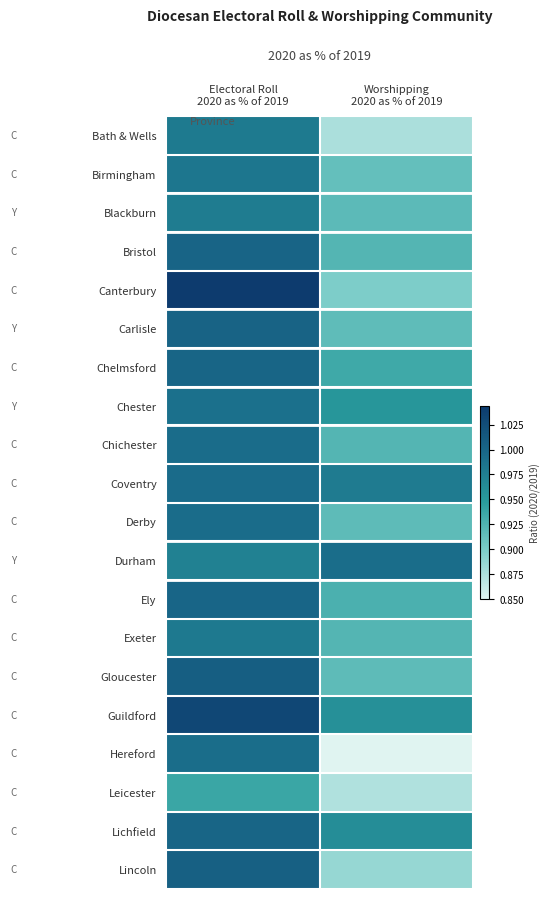

What is the total value across all series at Worshipping
2020 as % of 2019?

18.4